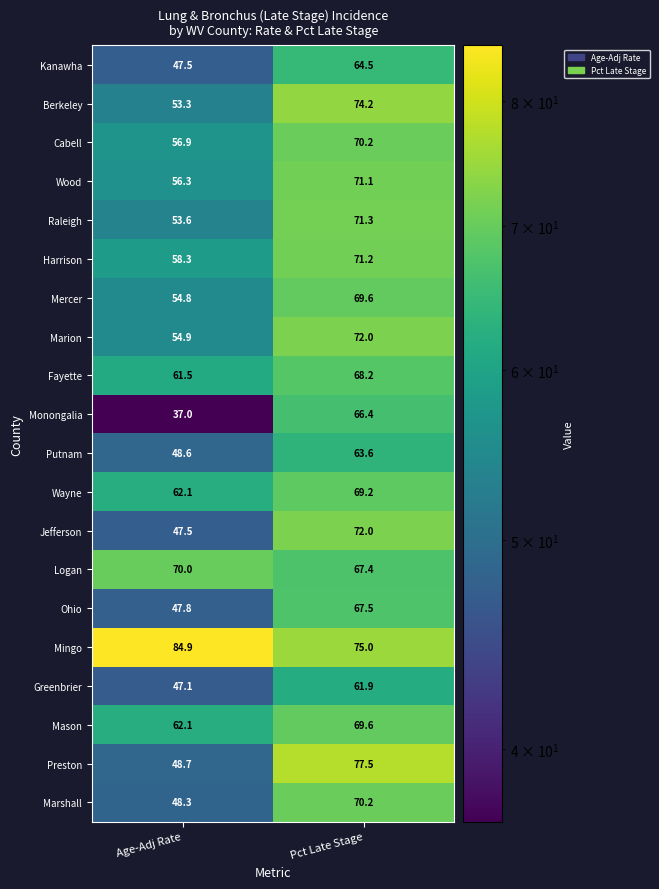

How many values in the Monongalia series exceed 66?

1